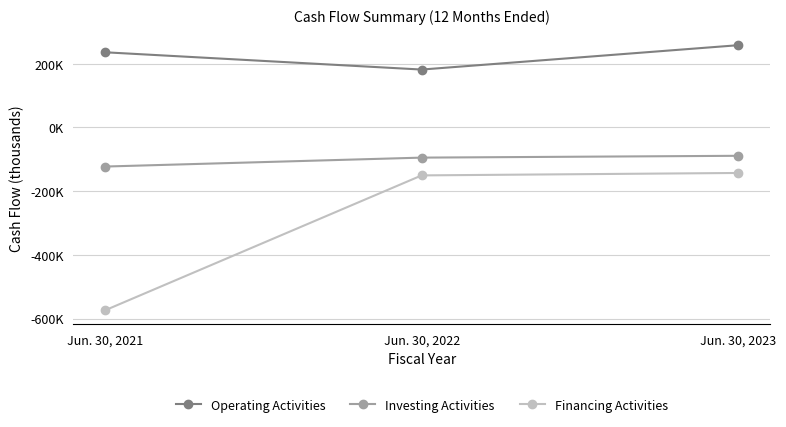

Does the chart have visible grid lines?

Yes